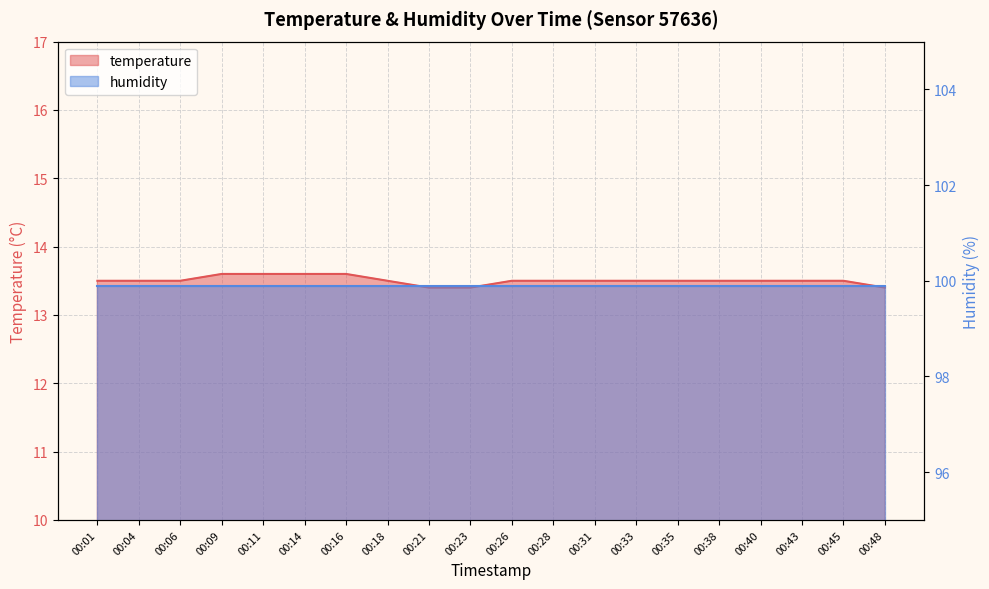

What is the value of the 7th point from the left?

13.6